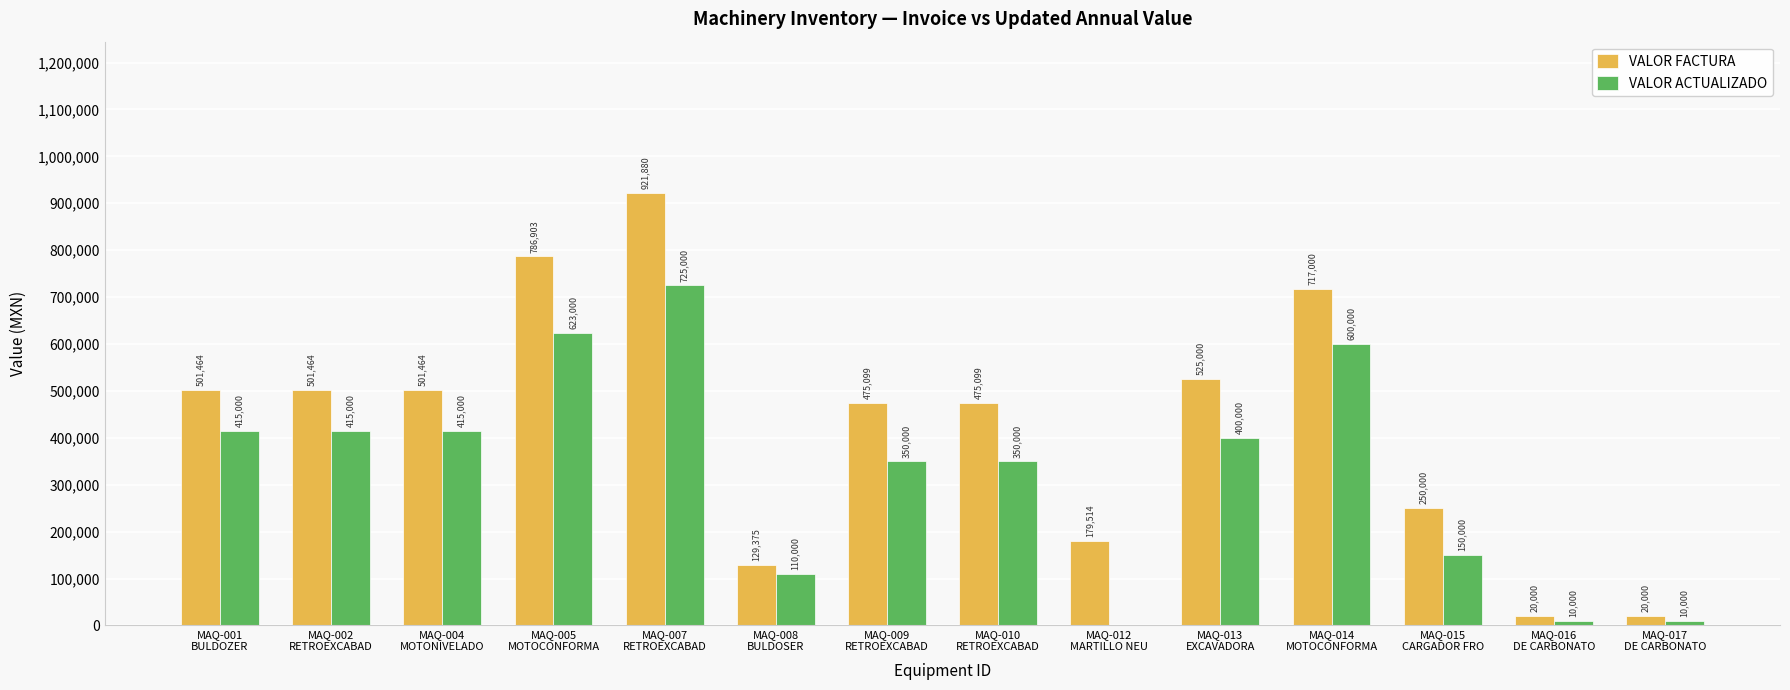

Between MAQ-008
BULDOSER and MAQ-015
CARGADOR FRO, which series saw the biggest shift?

VALOR FACTURA